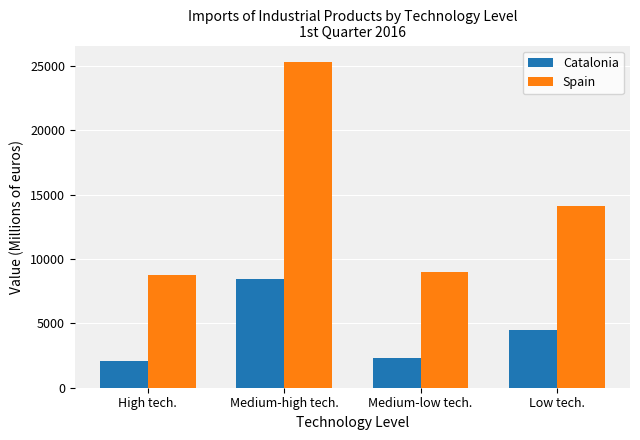

How many bars are there in each group?

2